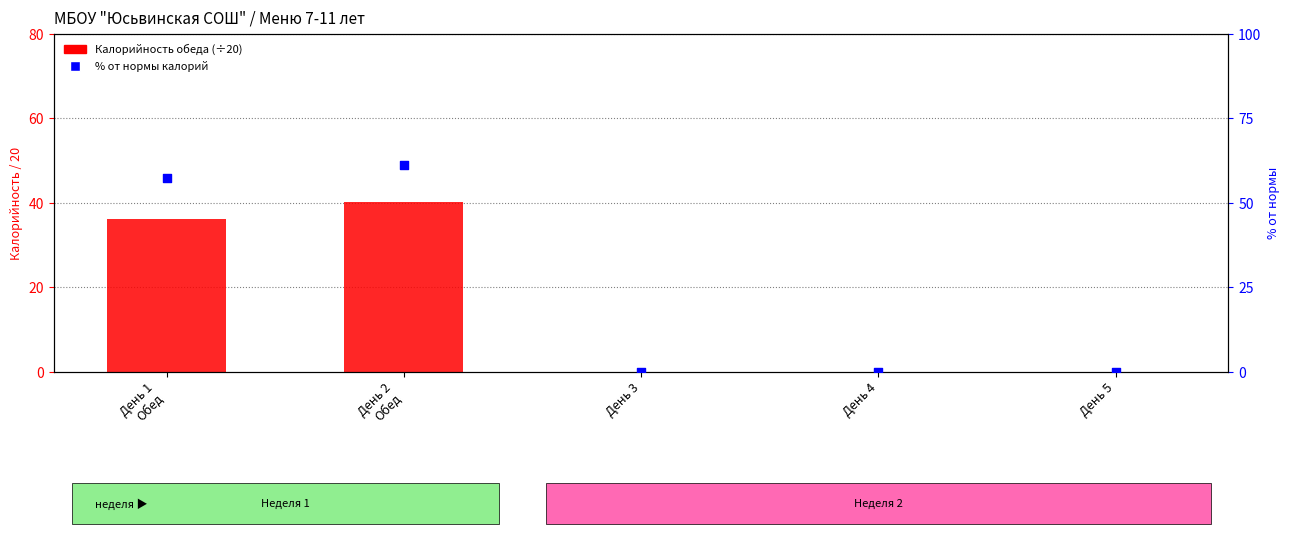

What is the total value across all series at День 2
Обед?

101.3